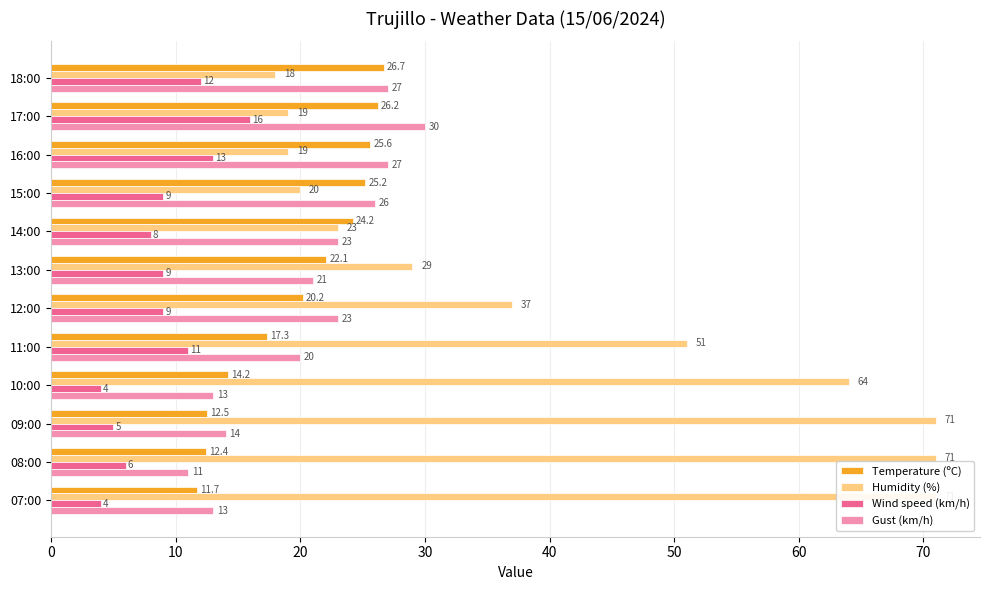

At which category is the sum across all series the highest?

09:00